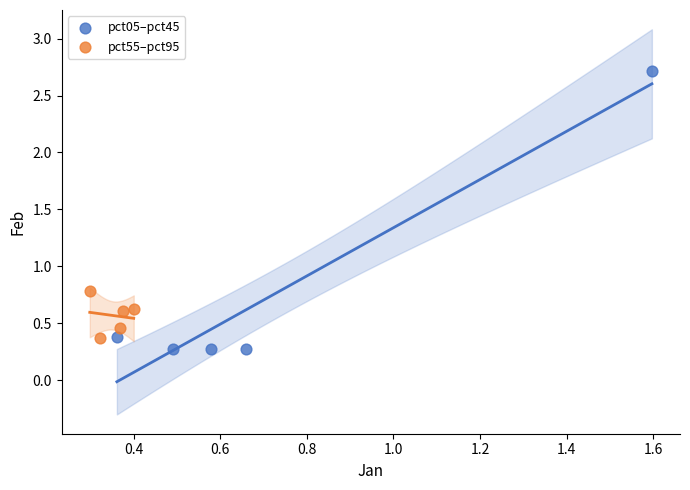

Which series has the largest Y range (max minus min)?

pct05–pct45